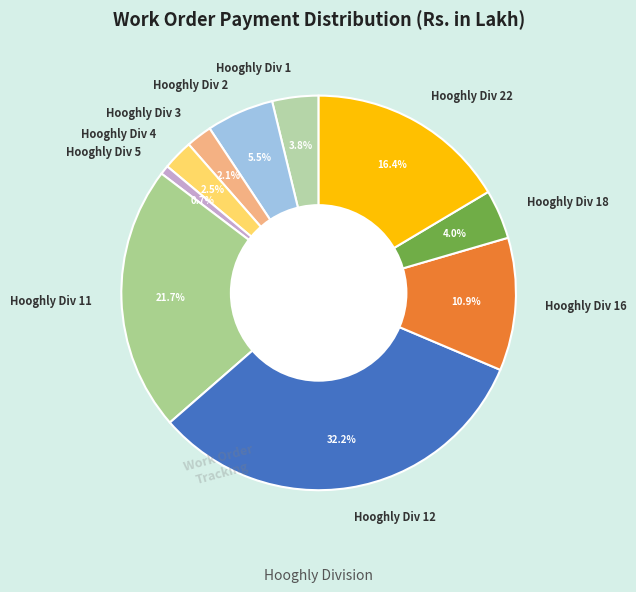

Is there a majority slice in this chart?

No